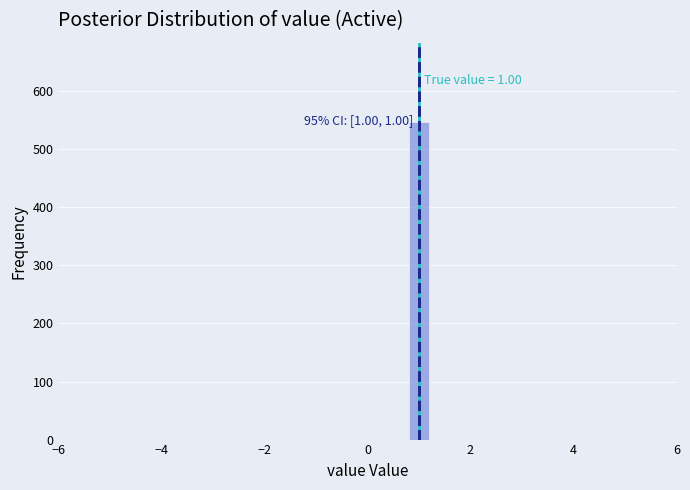

Read against the x-axis, roughly where is the centre of the tallest bar?

1.0